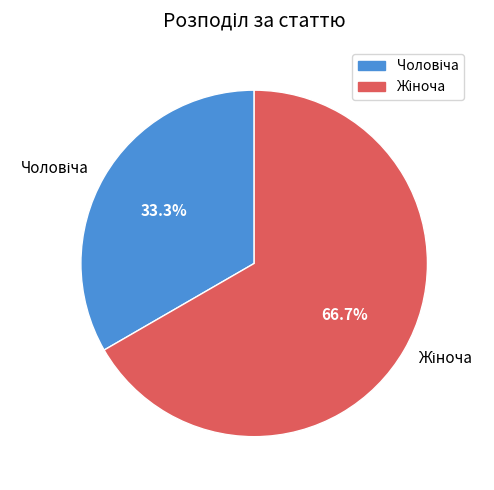

Is there a majority slice in this chart?

Yes